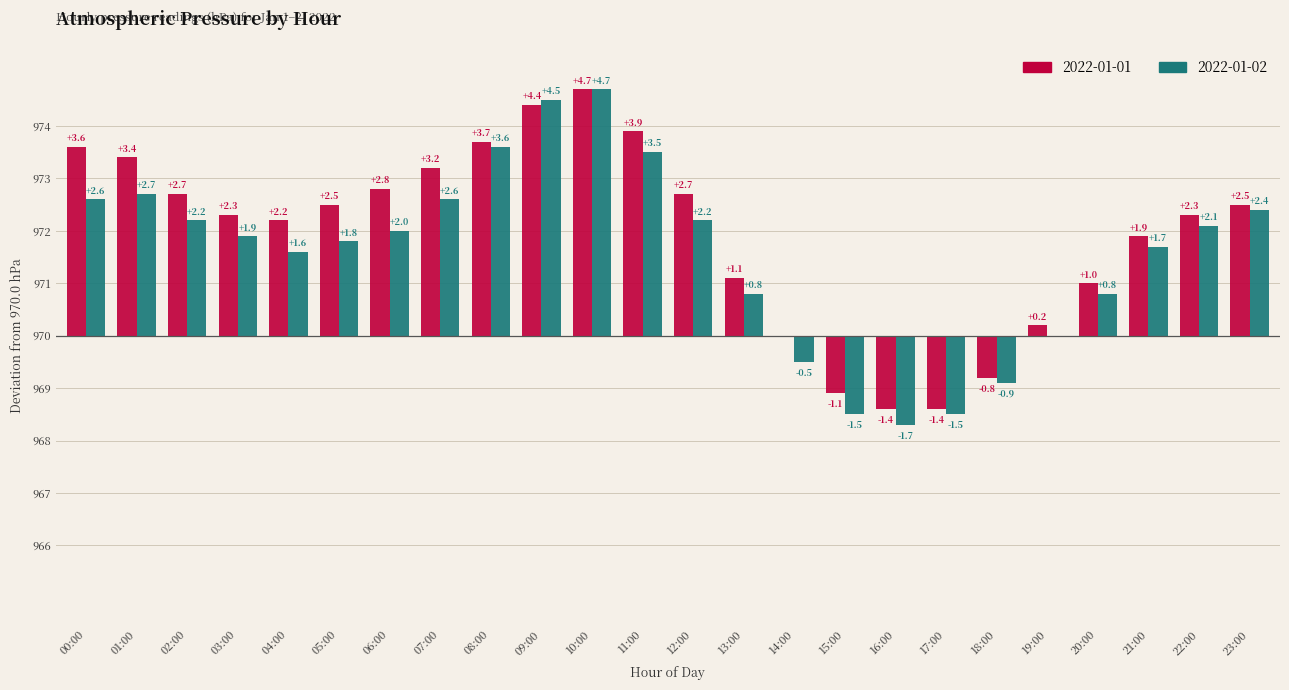

What is the greatest value displayed?

4.7